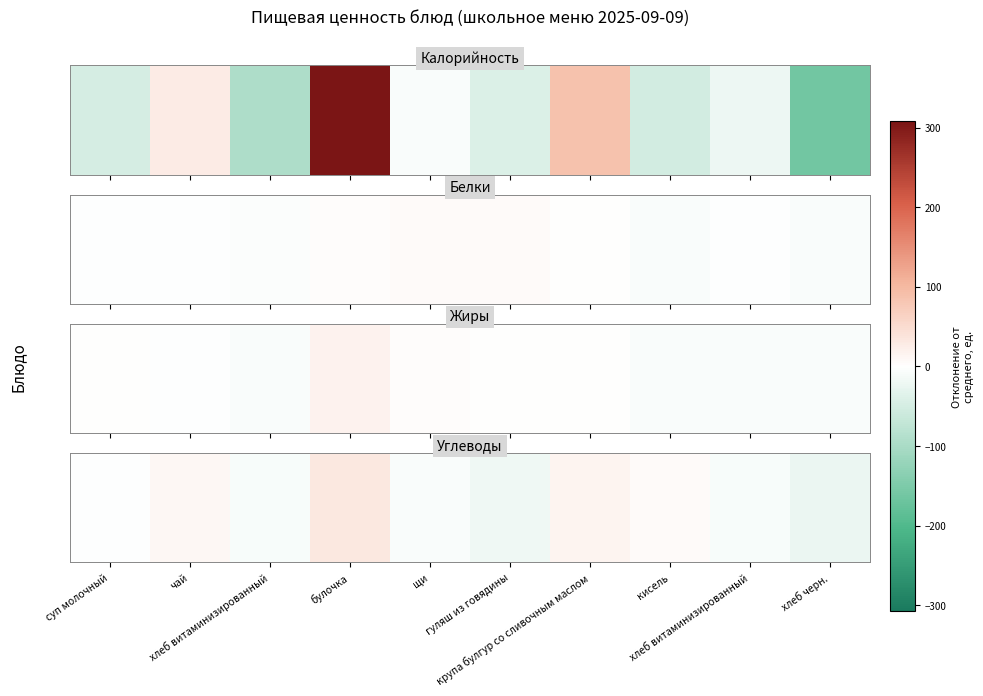

The chart shows a value of 32.9 at булочка. True or false?

True